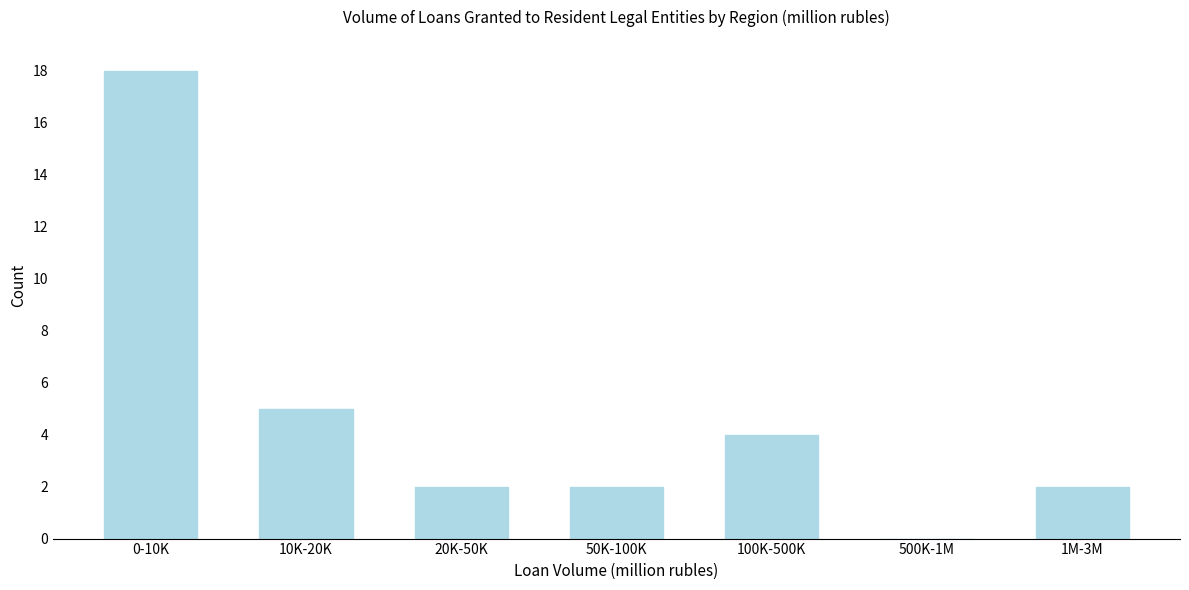

Reading left to right, list all the values displayed in this chart.

0-10K=18	10K-20K=5	20K-50K=2	50K-100K=2	100K-500K=4	500K-1M=0	1M-3M=2